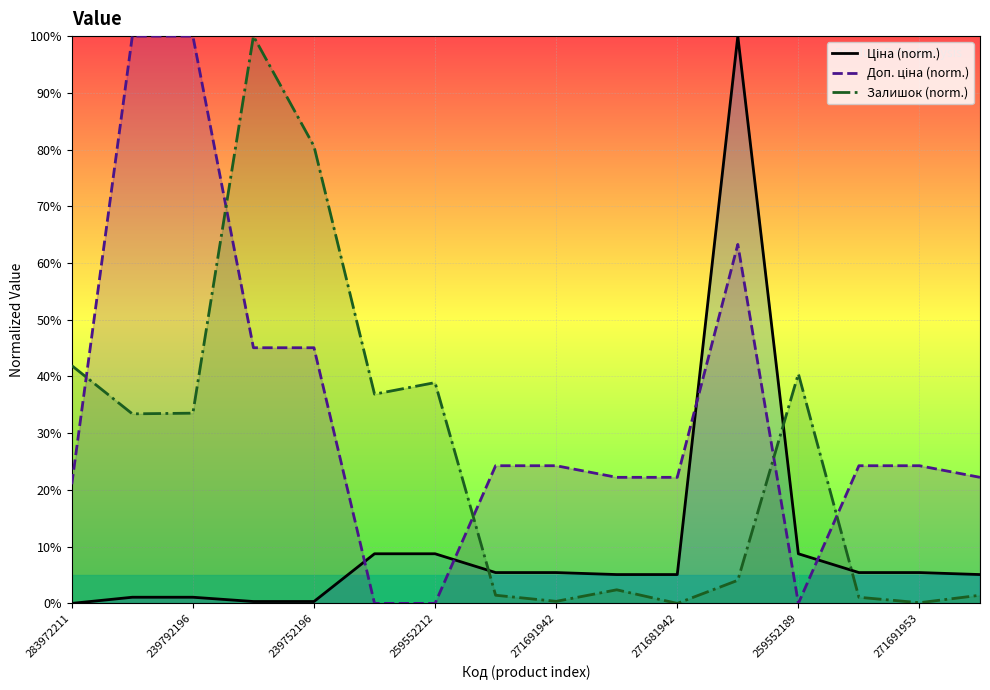

The Залишок (norm.) series shows 38.9 at 259552212. True or false?

True